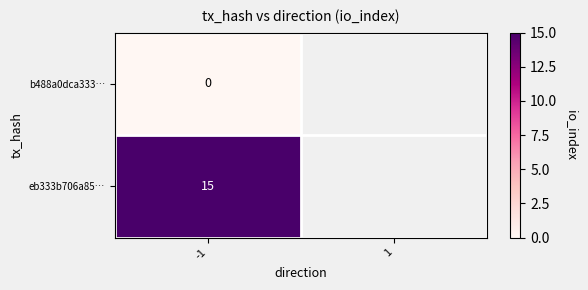

What is the spread (max minus min) of values at -1?

15